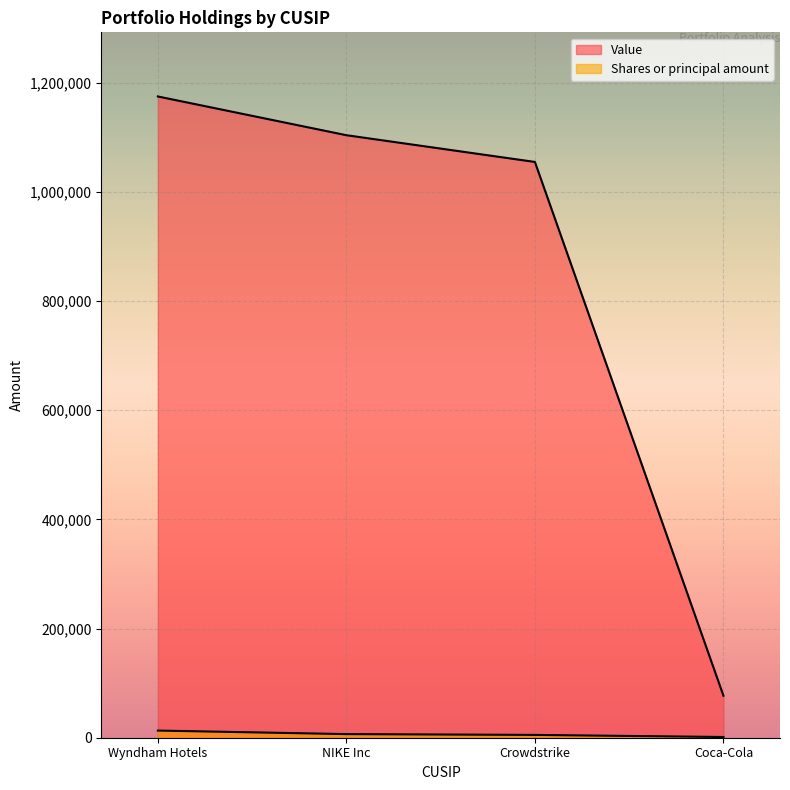

Which series has the largest range (max minus min)?

Value